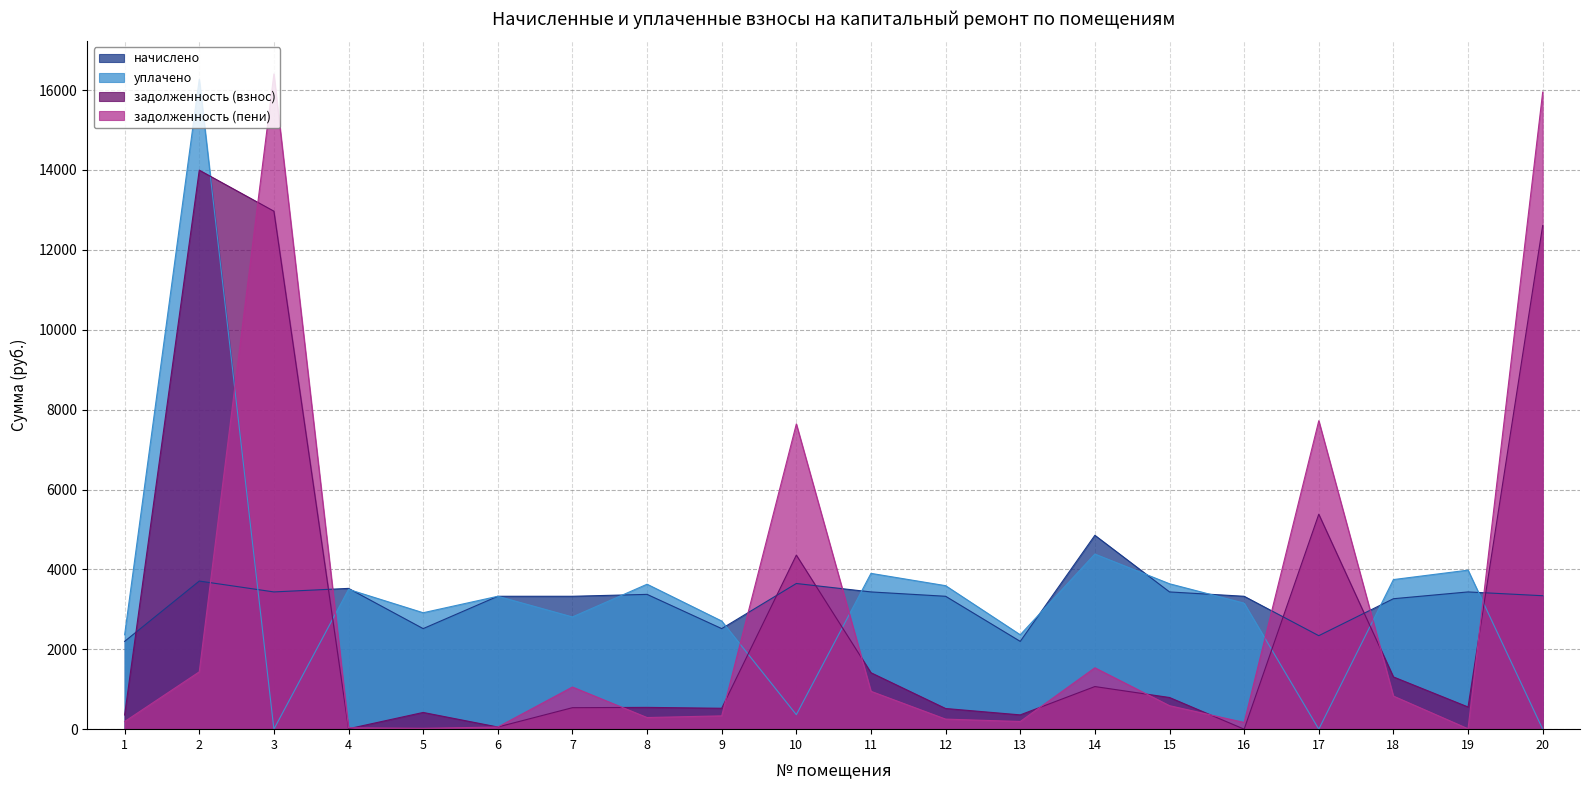

Count the number of categories in the chart.

20